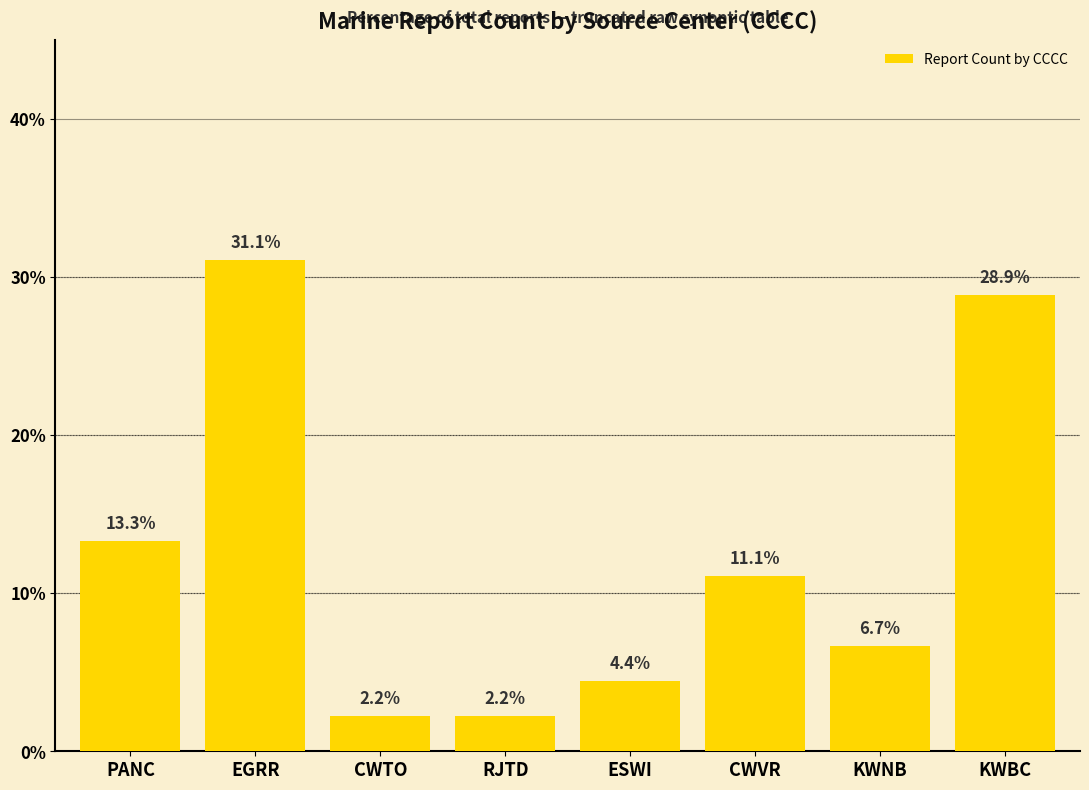

Does the chart contain stacked bars?

No